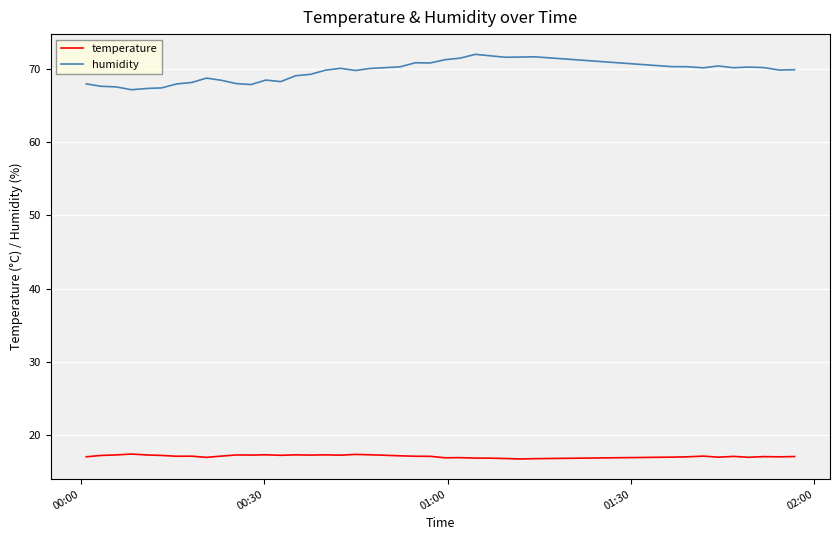

Which series has the largest total across all categories?

humidity